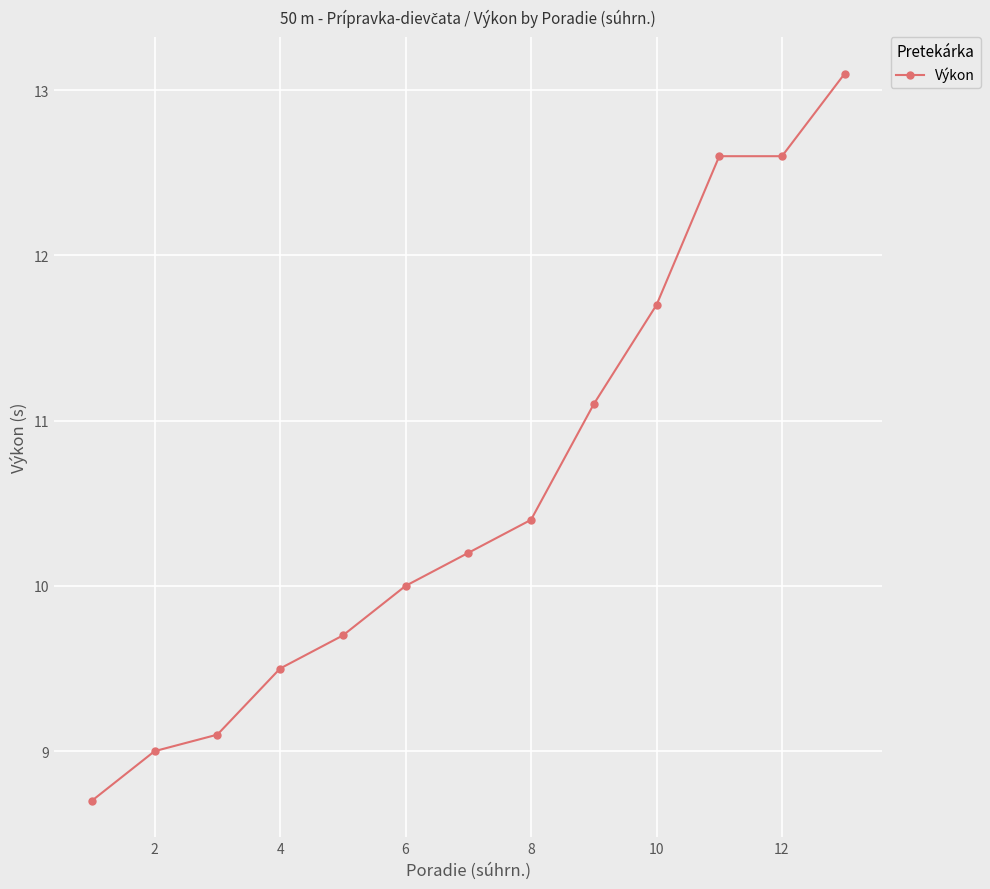

Reading left to right, list all the values displayed in this chart.

8.7	9.0	9.1	9.5	9.7	10.0	10.2	10.4	11.1	11.7	12.6	12.6	13.1